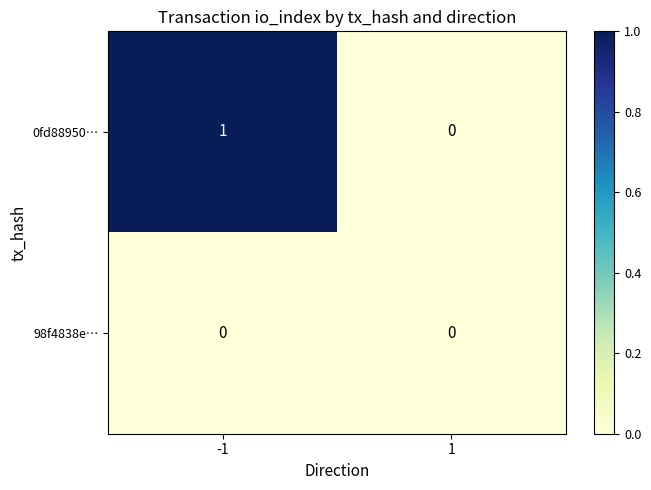

Rank the series at -1 from lowest to highest value.

98f4838e…, 0fd88950…